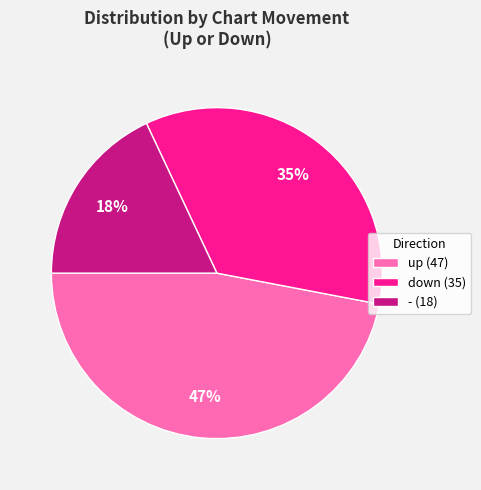

Is the sum of down (35) and up (47) greater than half?

Yes